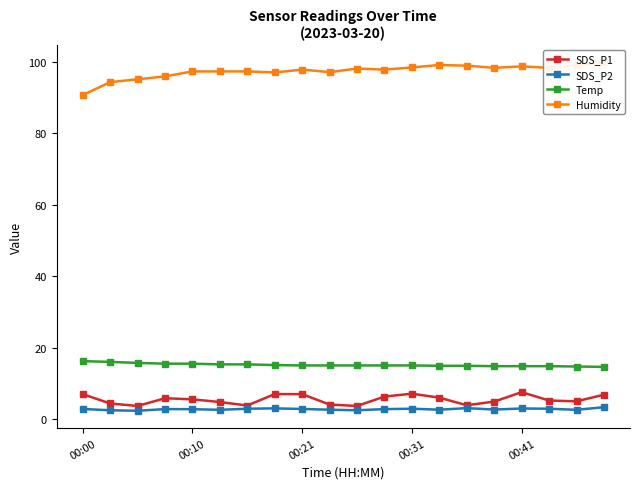

What is the label of the 16th point from the left?

15